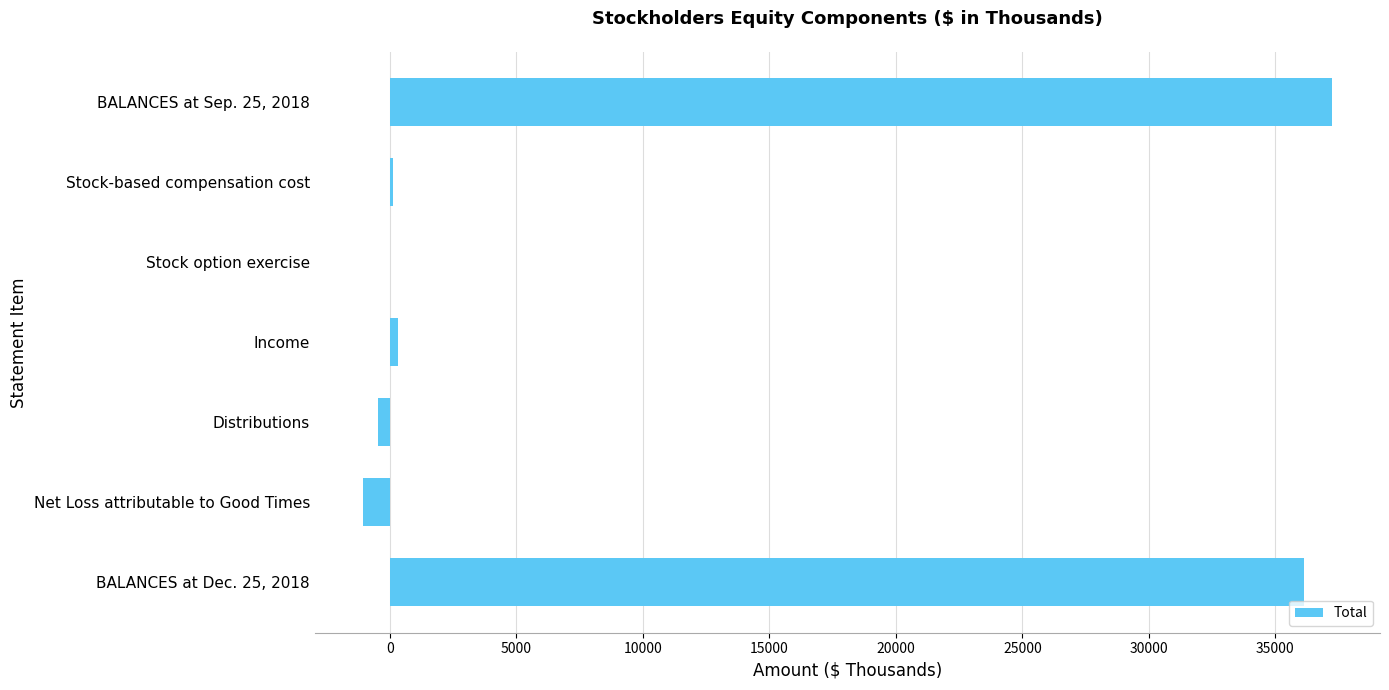

The chart shows a value of 36116 at BALANCES at Dec. 25, 2018. True or false?

True